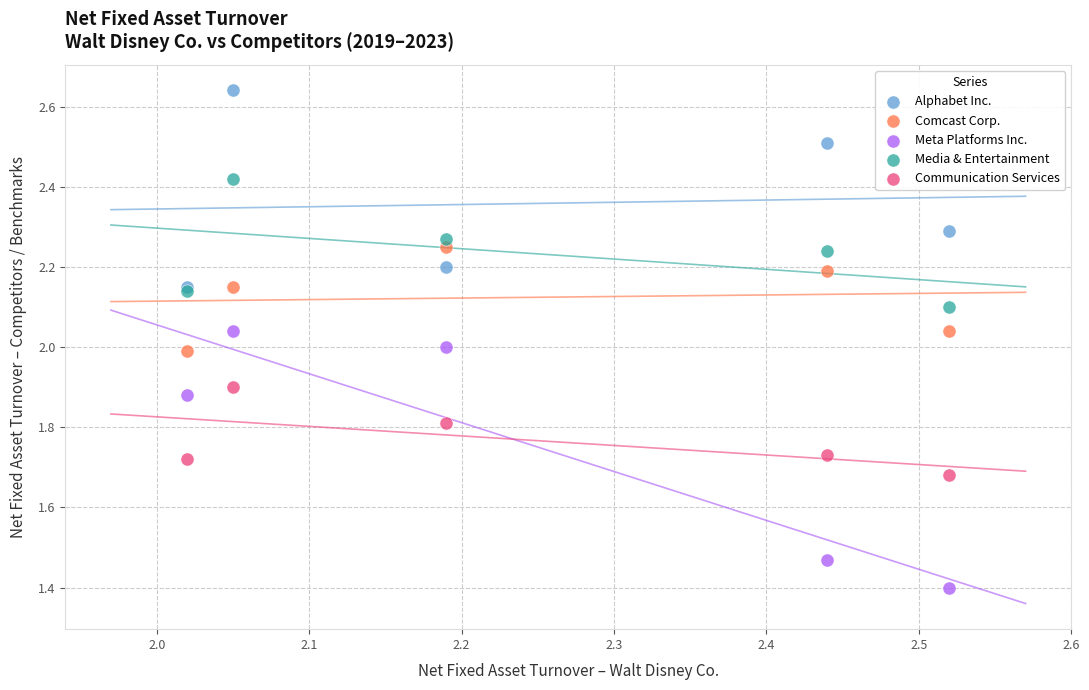

Which series reaches the minimum Y coordinate?

Meta Platforms Inc.